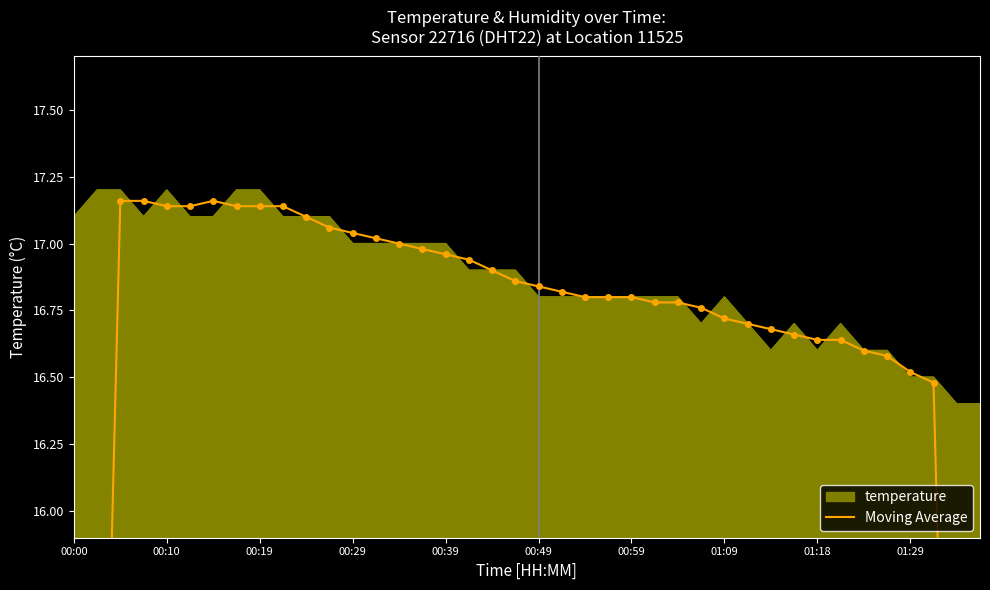

The value at 21 is 28.9. True or false?

False